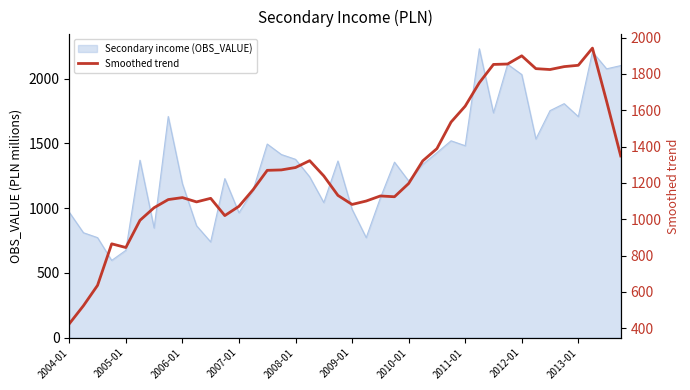

What value does the data have at 2009-01?

1081.7